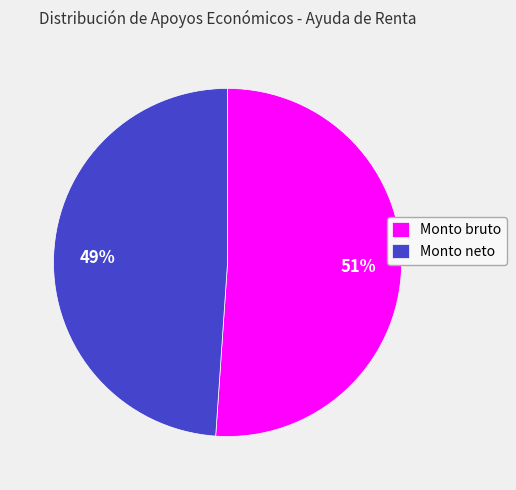

Is it true that Monto bruto is 51% of the pie?

True